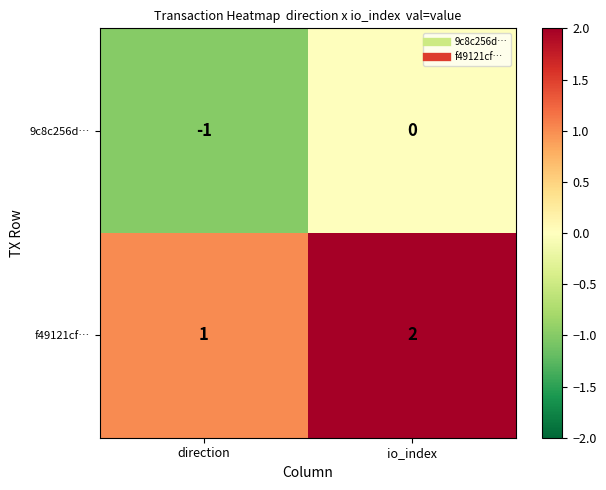

Where is f49121cf… nearest to the value 1?

direction